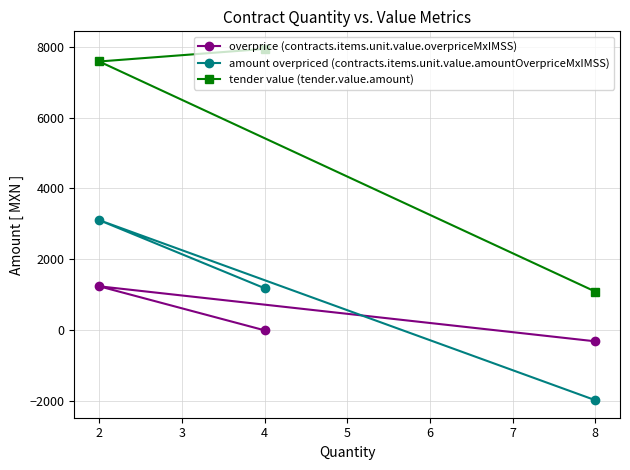

Which series has the largest total across all categories?

tender value (tender.value.amount)